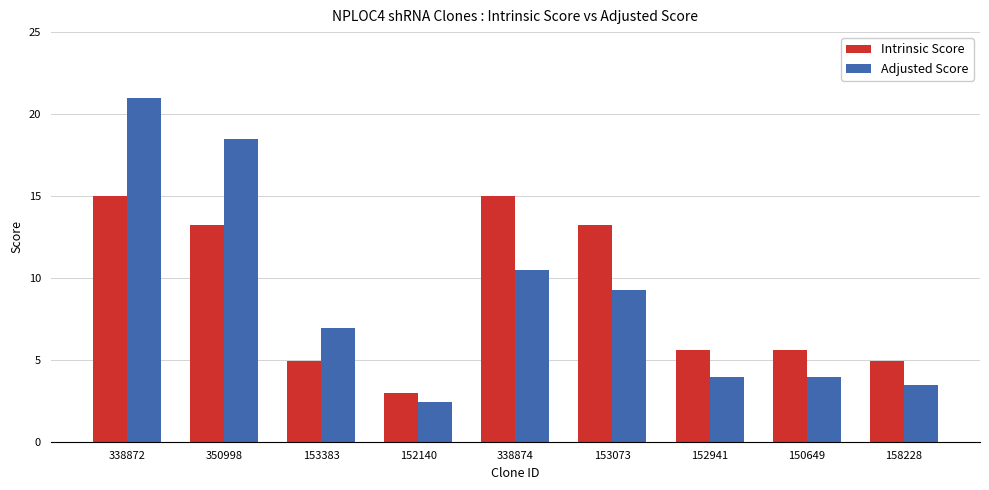

How many values in the Adjusted Score series are below 6?

4